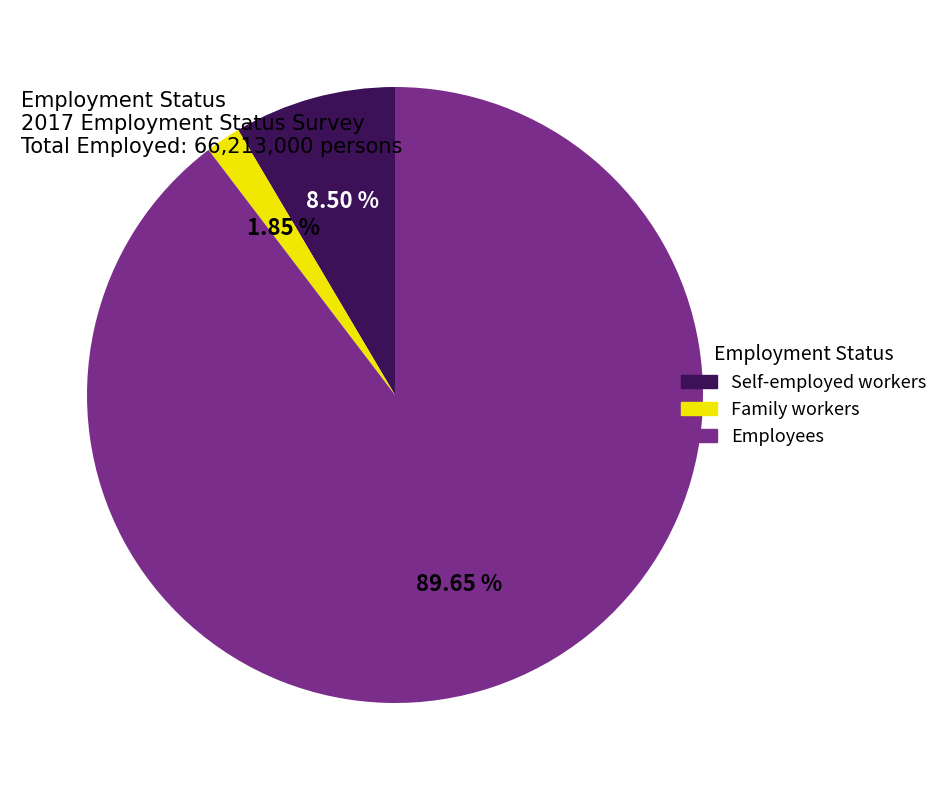

Combined, do Employees and Family workers account for over 50%?

Yes